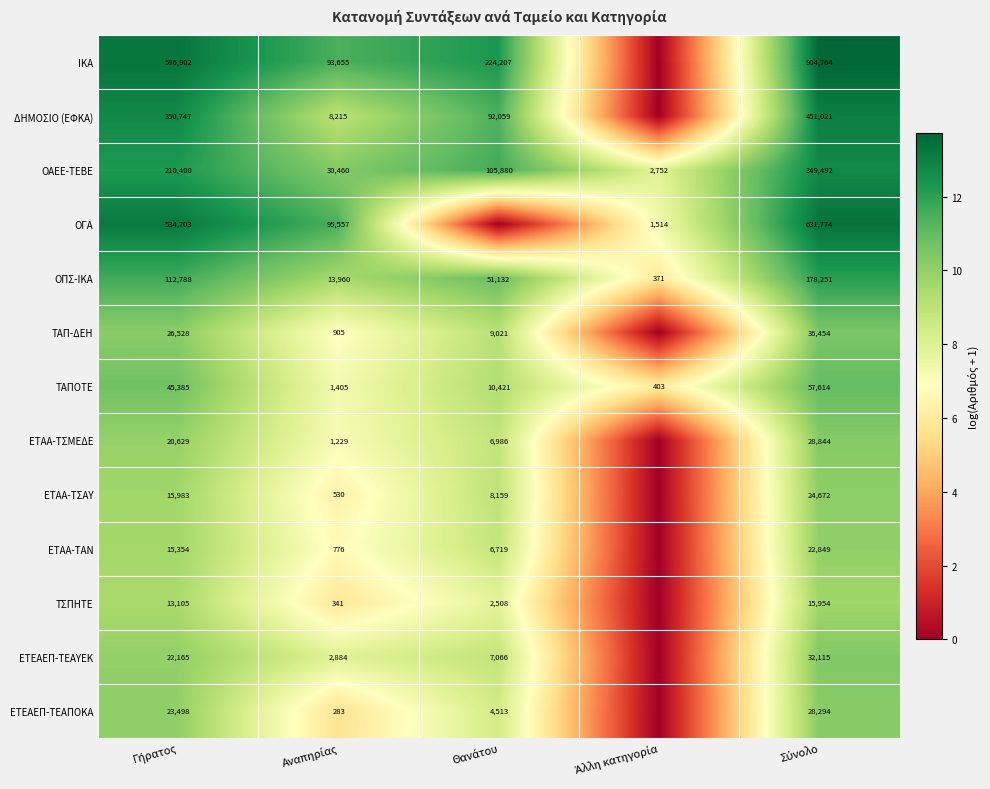

What is the total value across all series at Αναπηρίας?

105.4